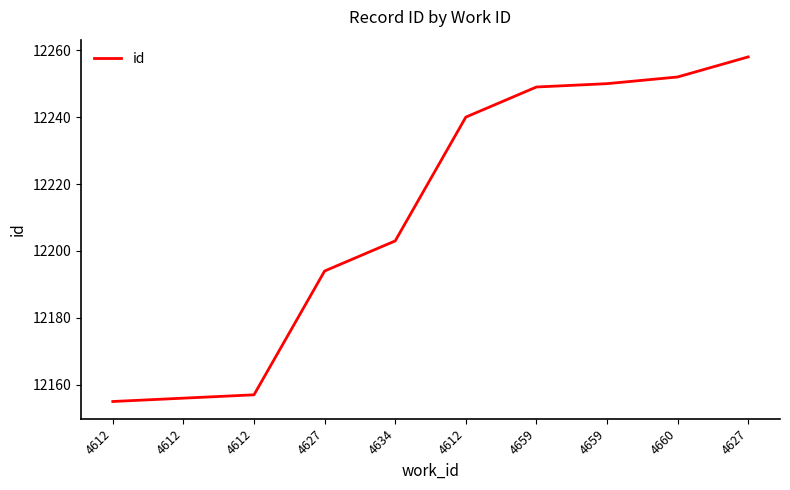

At which category does the chart reach its minimum across all series?

4612